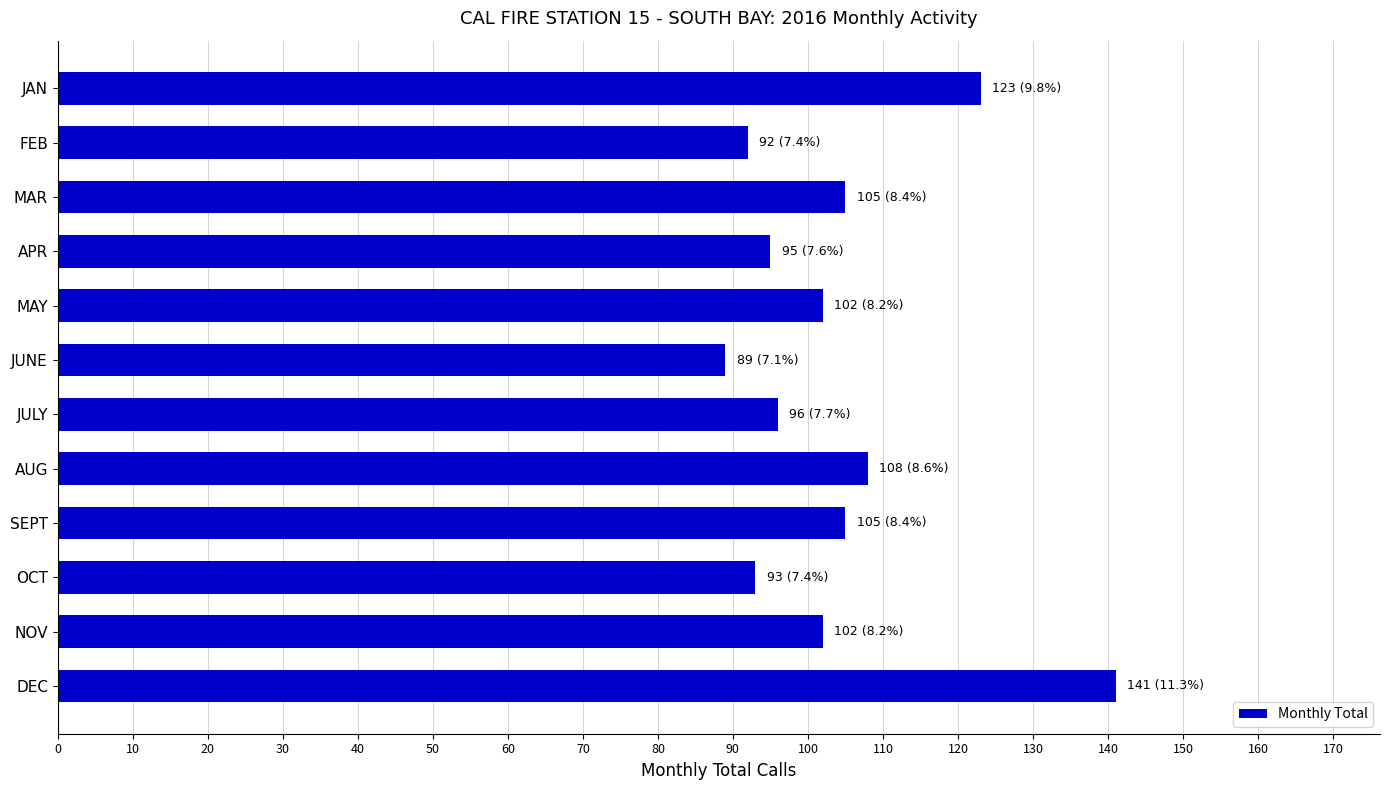

What is the difference between the second highest and second lowest values?

31